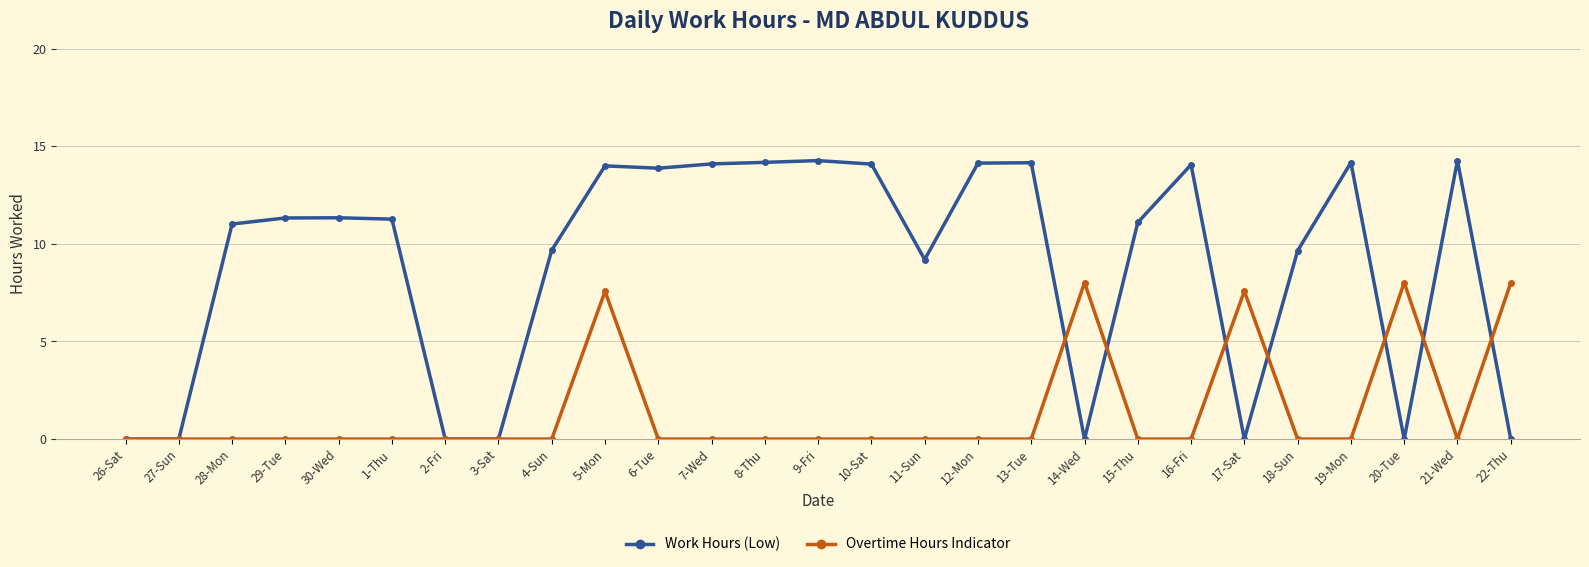

What is the highest value of the Work Hours (Low) series?

14.3